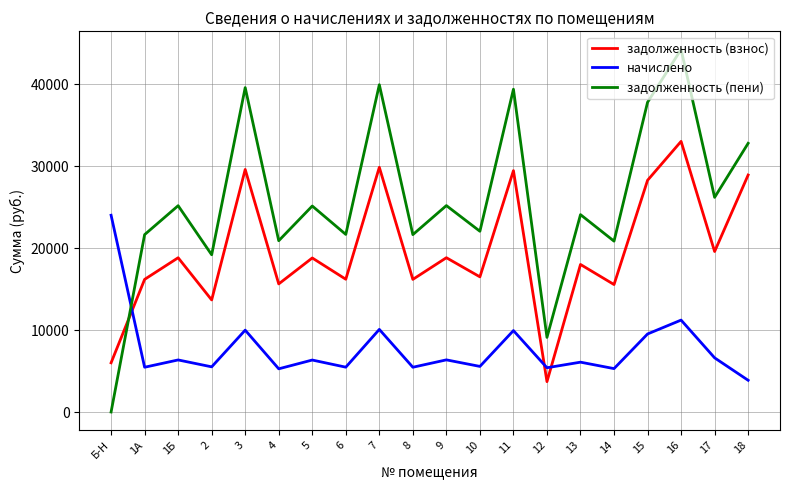

How many intersections are there between начислено and задолженность (взнос)?

3